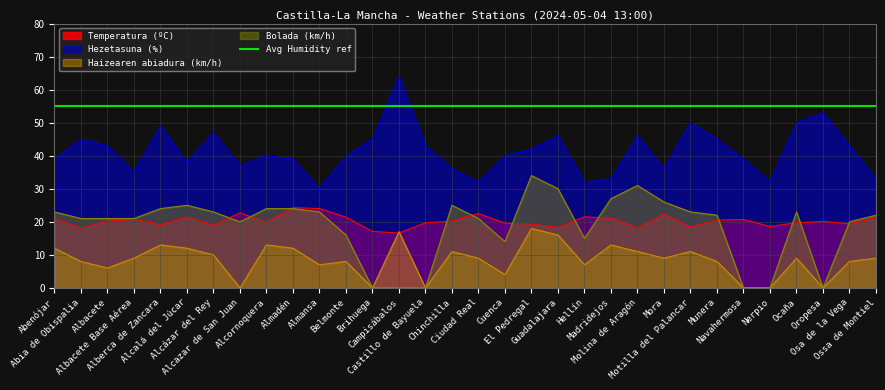

At which label does Bolada (km/h) first exceed 22?

Abenójar